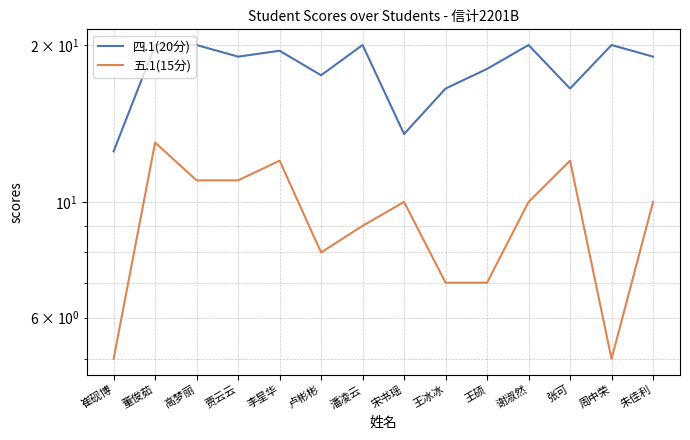

Rank the categories by 五.1(15分) value from lowest to highest.

崔砚博, 周中荣, 王冰冰, 王硕, 卢彬彬, 潘凌云, 宋书瑶, 谢淑然, 朱佳利, 高梦丽, 贾云云, 李星华, 张可, 董俊茹